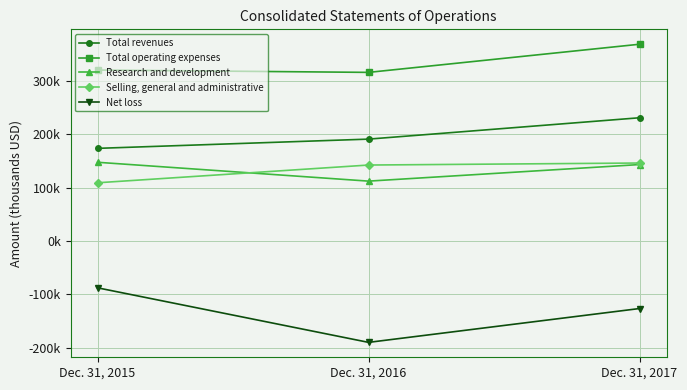

What are all the series names shown in the legend?

Total revenues, Total operating expenses, Research and development, Selling, general and administrative, Net loss